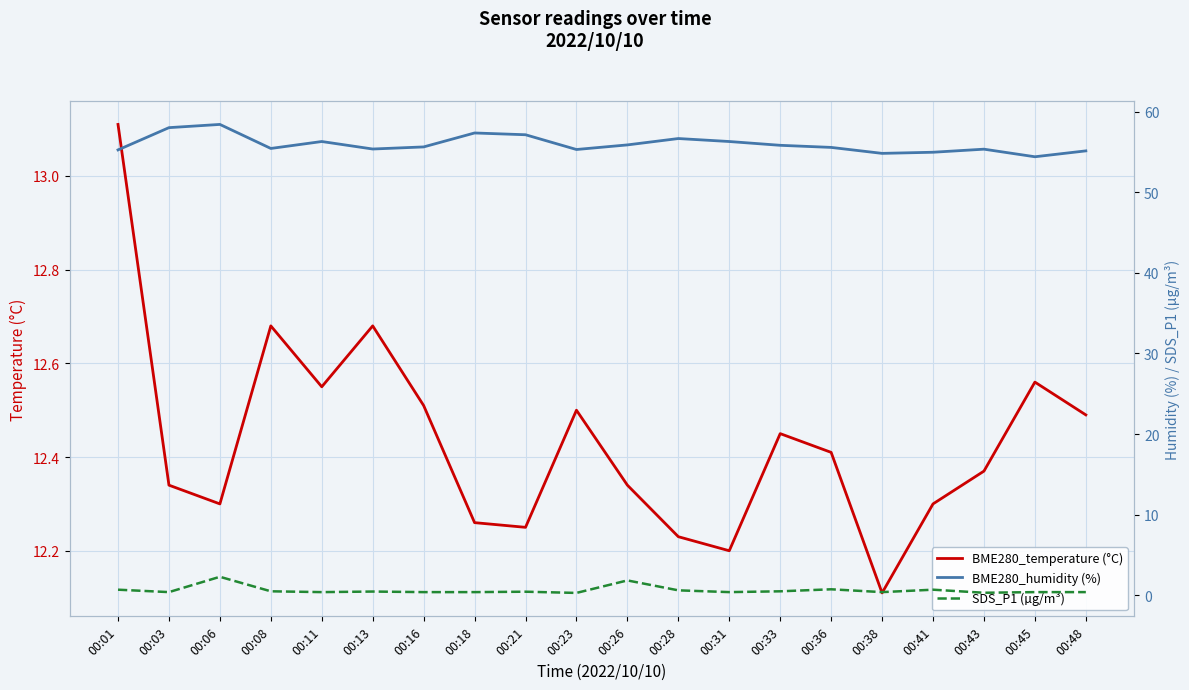

How many lines are shown in the chart?

3